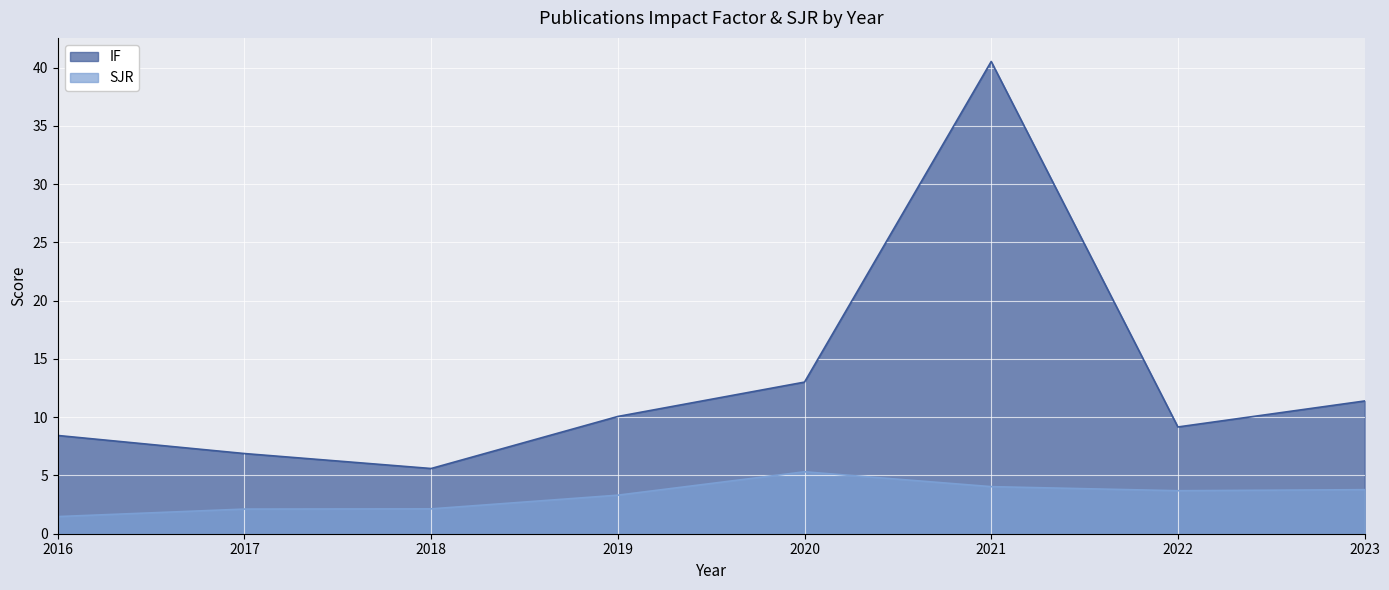

True or false: the data shows 40.5 at 2021.

True